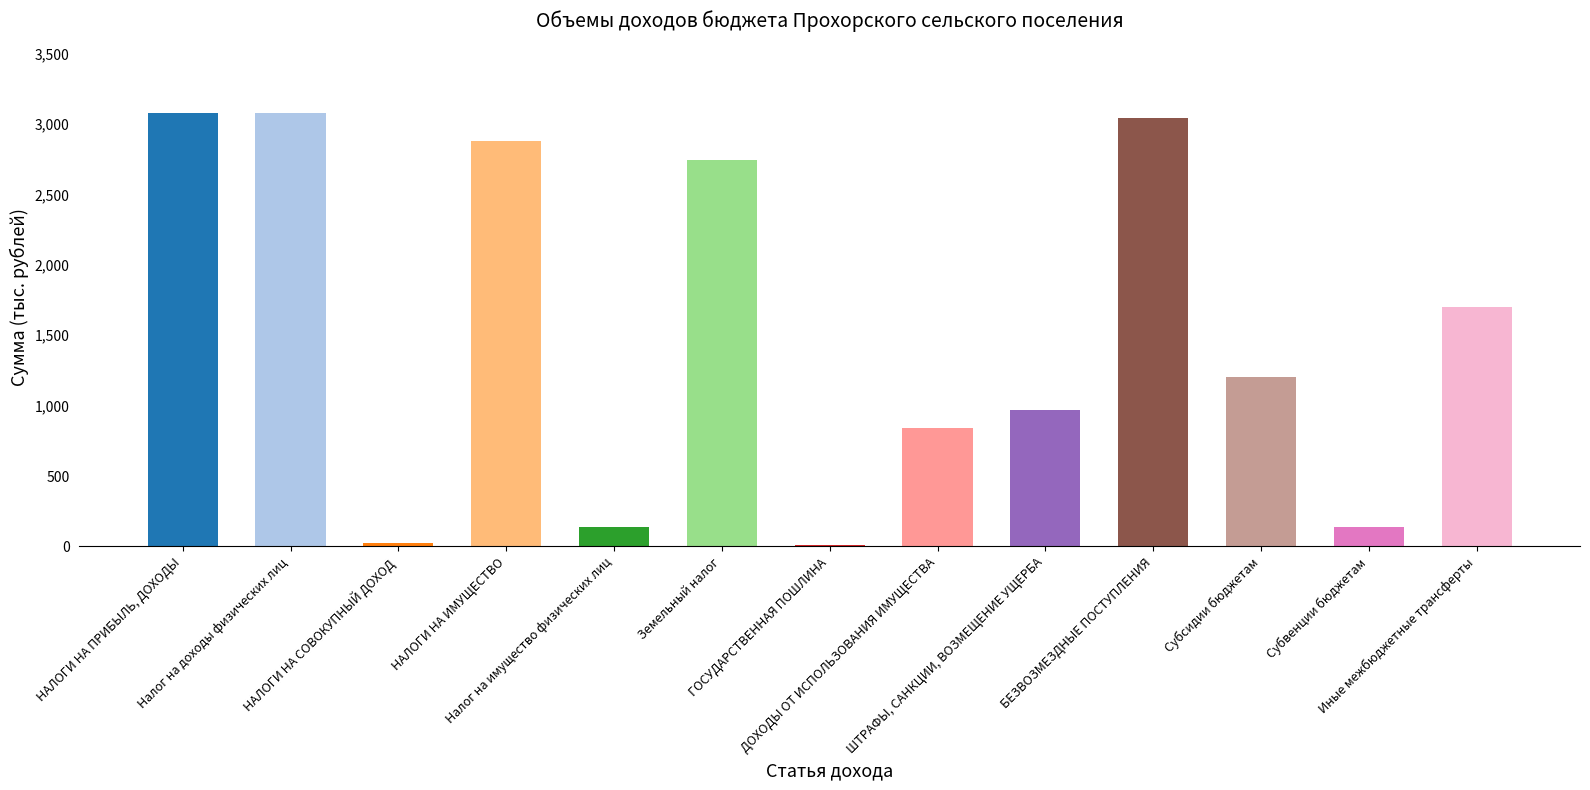

Is it true that the value at ГОСУДАРСТВЕННАЯ ПОШЛИНА is 8.0?

True